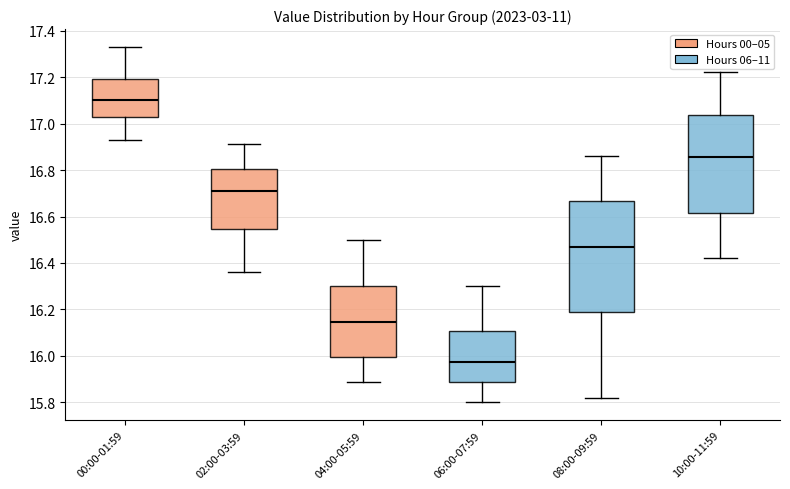

Reading left to right, transcribe this box plot: for each box, give where its median line is, the range the box spans, and where its two whiskers end, as read against the y-axis. The values are not printed on the chart, so give them approximately, as read against the axis.

00:00-01:59: median 17.10, box 17.04 to 17.20, whiskers 16.94 to 17.34
02:00-03:59: median 16.72, box 16.54 to 16.80, whiskers 16.36 to 16.92
04:00-05:59: median 16.14, box 16.00 to 16.30, whiskers 15.90 to 16.50
06:00-07:59: median 15.98, box 15.88 to 16.10, whiskers 15.80 to 16.30
08:00-09:59: median 16.48, box 16.20 to 16.66, whiskers 15.82 to 16.86
10:00-11:59: median 16.86, box 16.62 to 17.04, whiskers 16.42 to 17.22